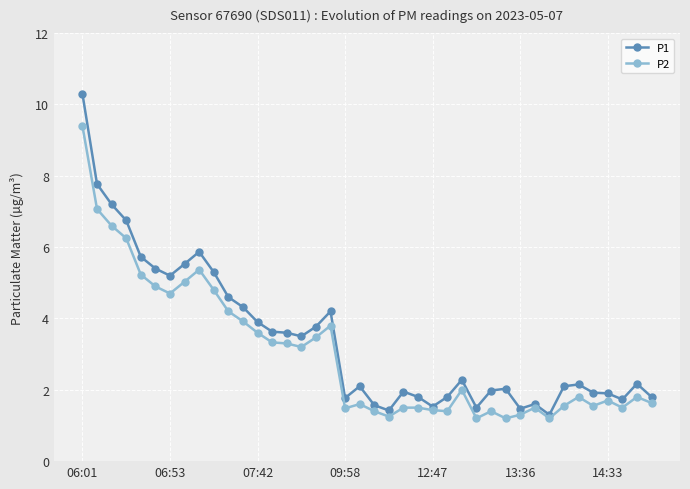

What is the value of the P2 point at the 34th from the left?

1.6